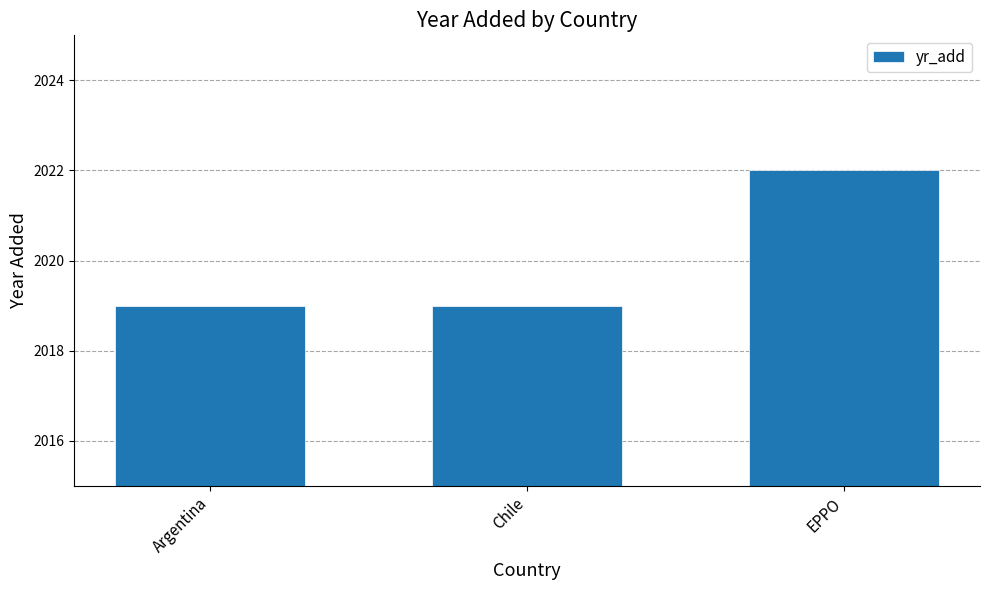

Between EPPO and Chile, which is larger?

EPPO